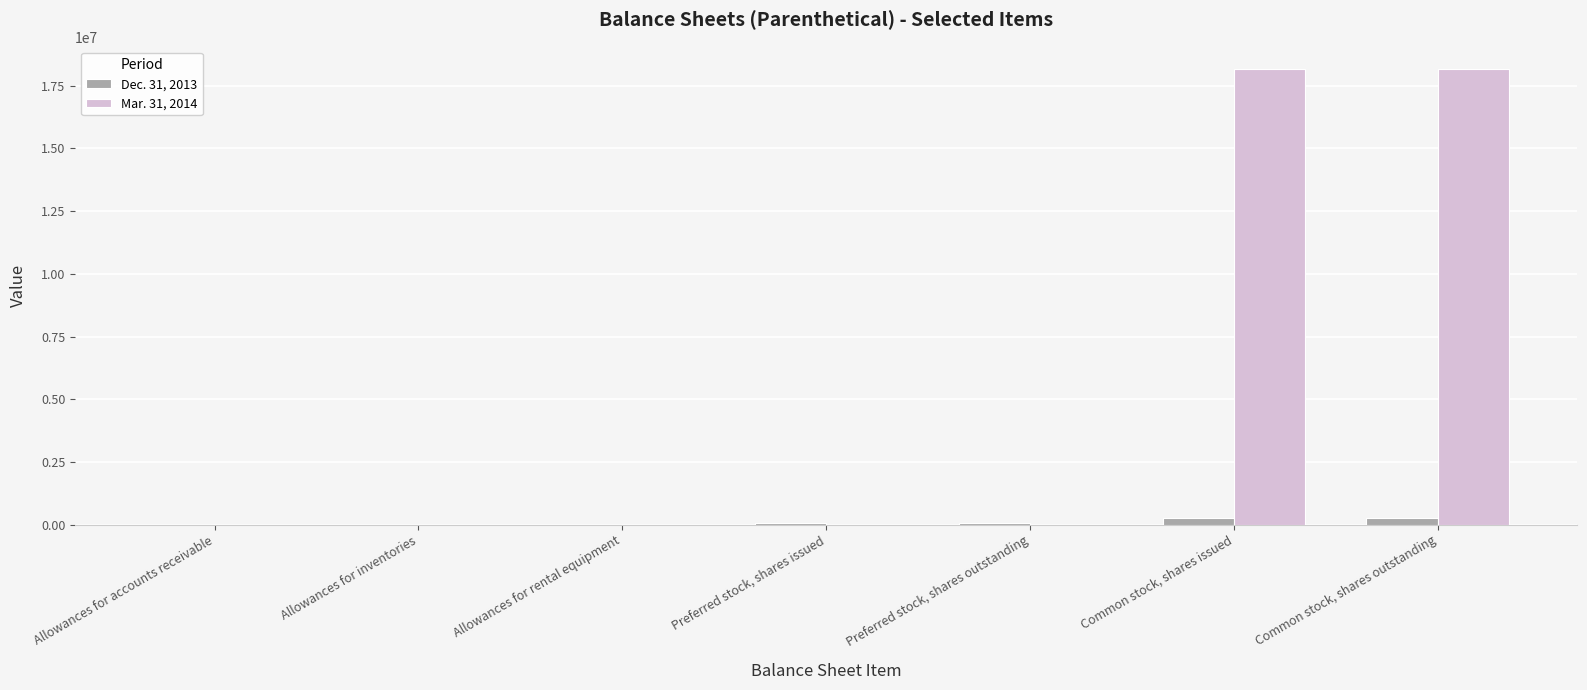

How many groups of bars are there?

7